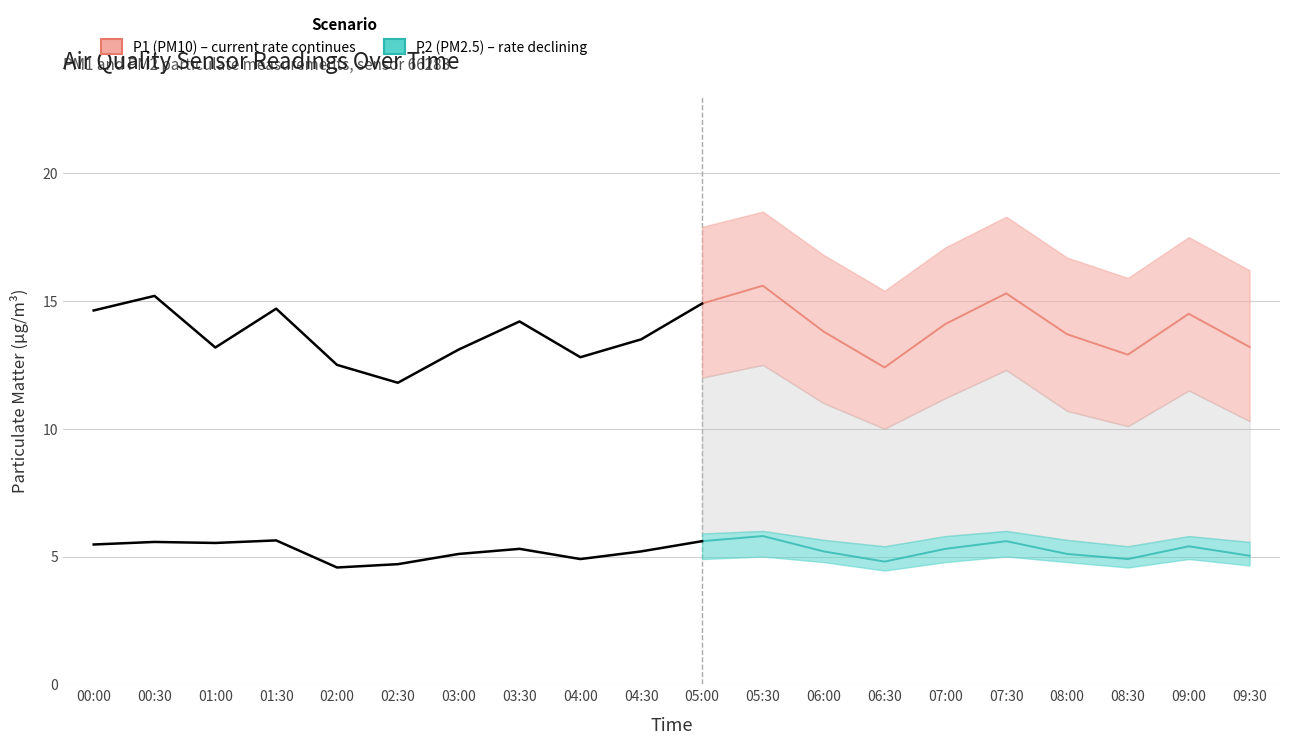

Does the chart have visible grid lines?

Yes